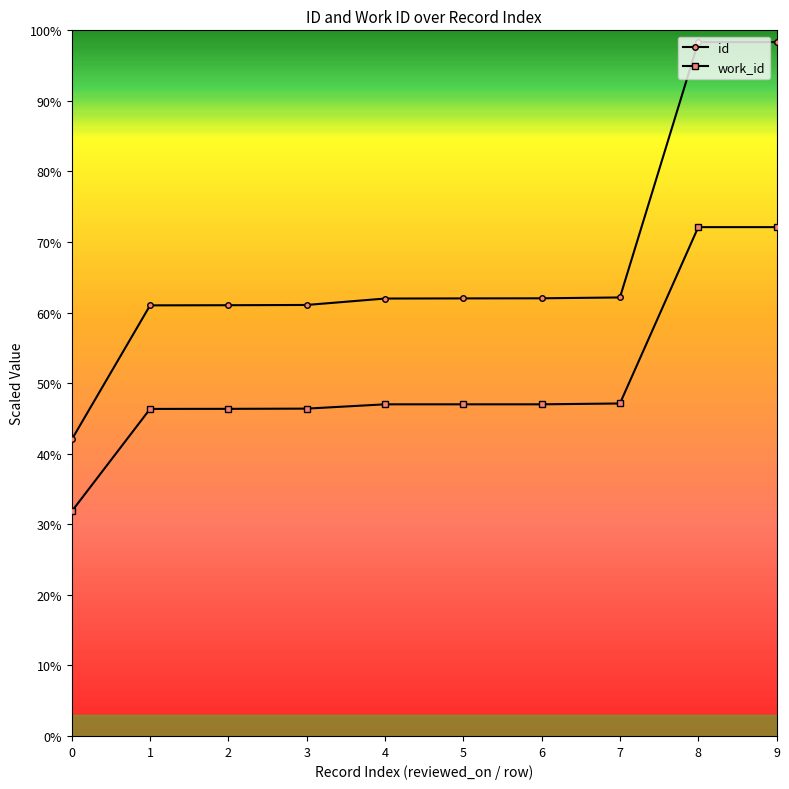

Is it true that work_id equals 30.1 at 3?

False